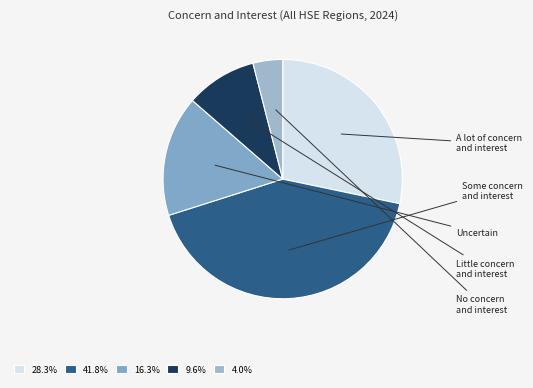

Does any single category account for the majority?

No